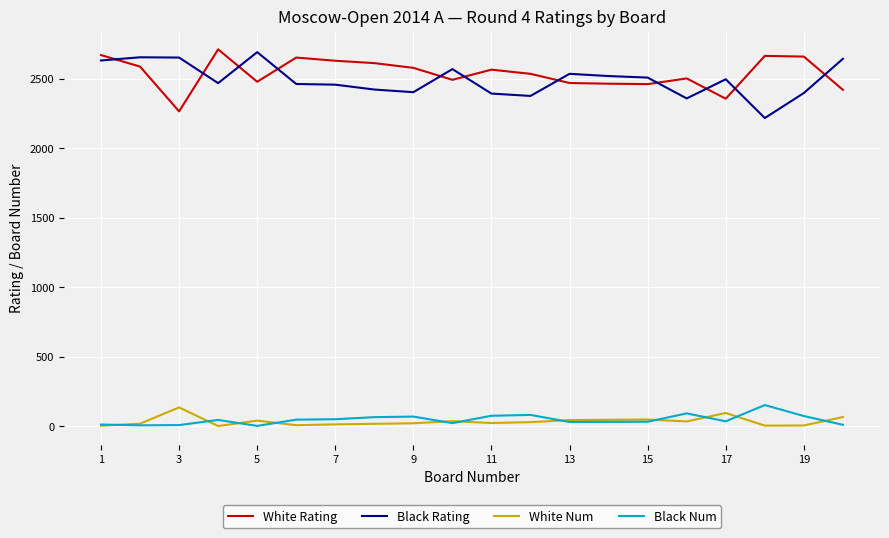

How many lines are shown in the chart?

4